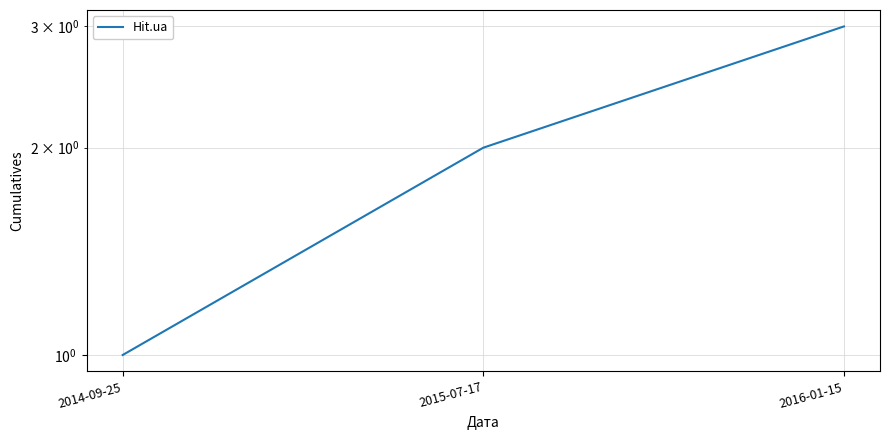

The value at 2016-01-15 is 5. True or false?

False